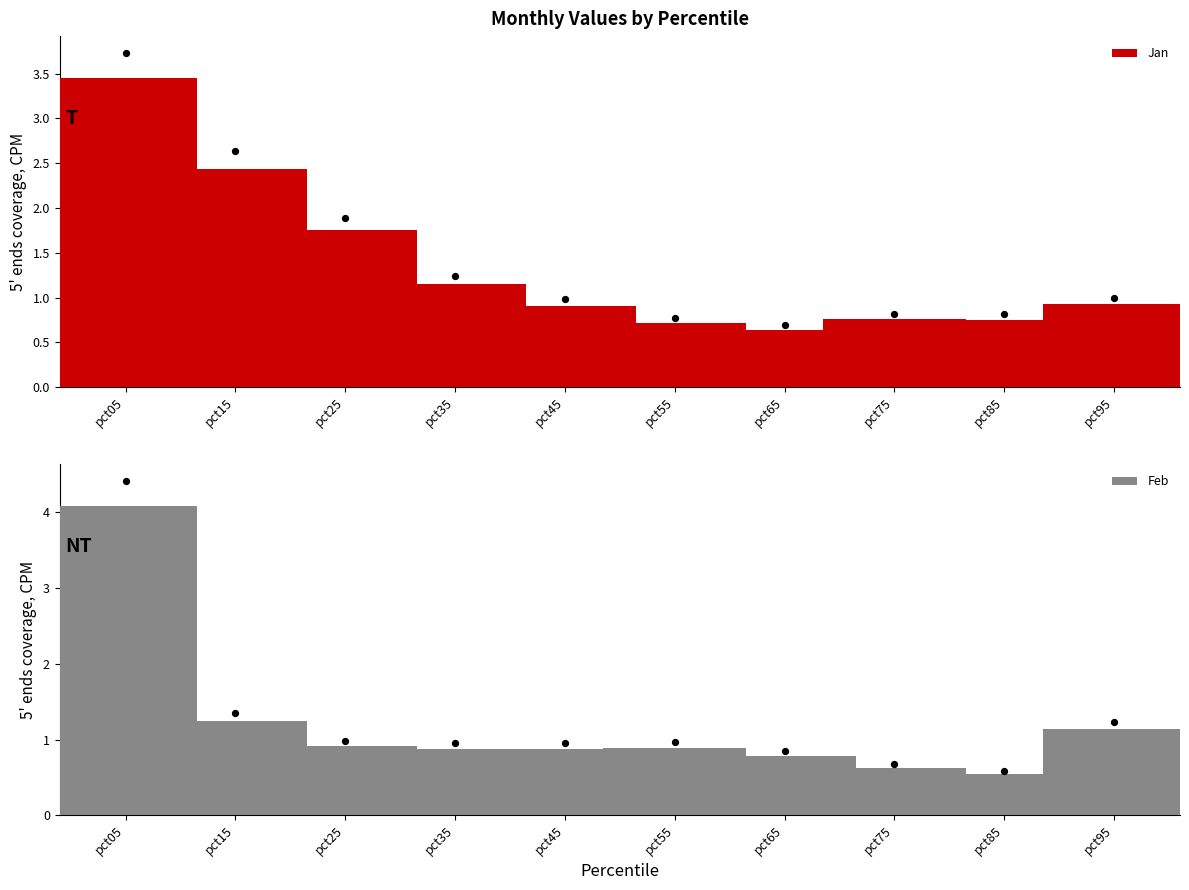

At how many categories does at least one series exceed 1?

5